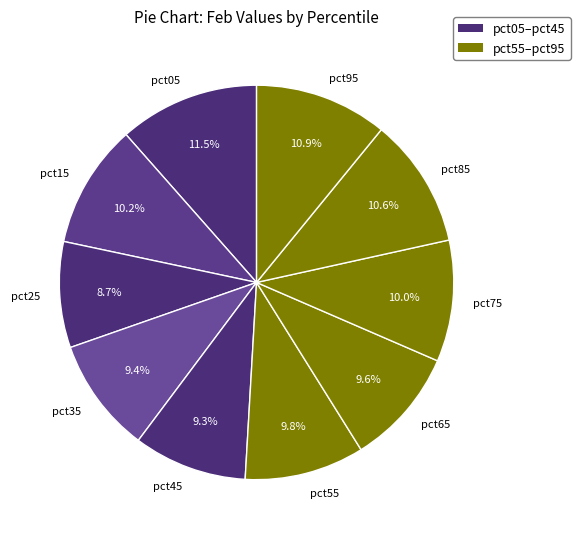

Is there any slice that represents more than half of the pie?

No